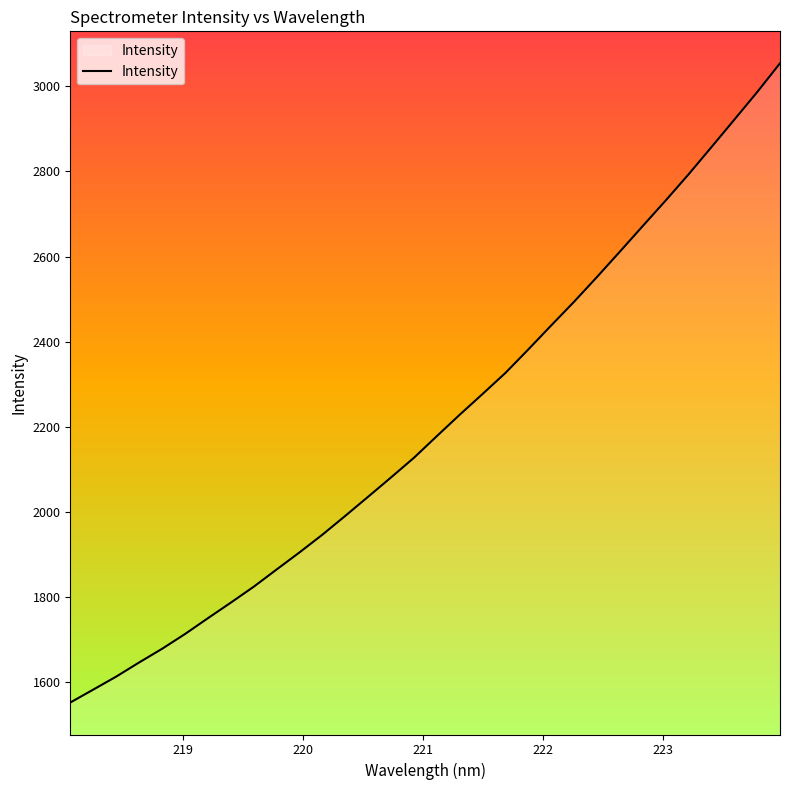

What is the maximum value shown in the chart?

3054.5